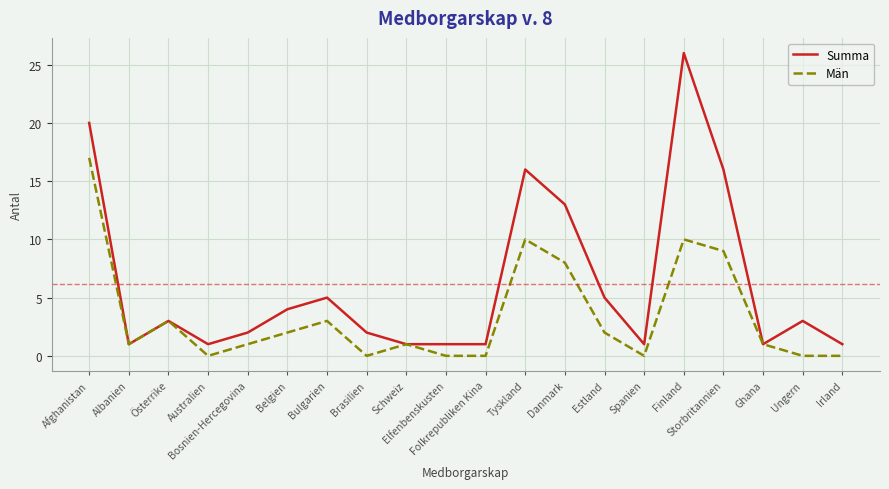

Which series has the widest spread of values?

Summa